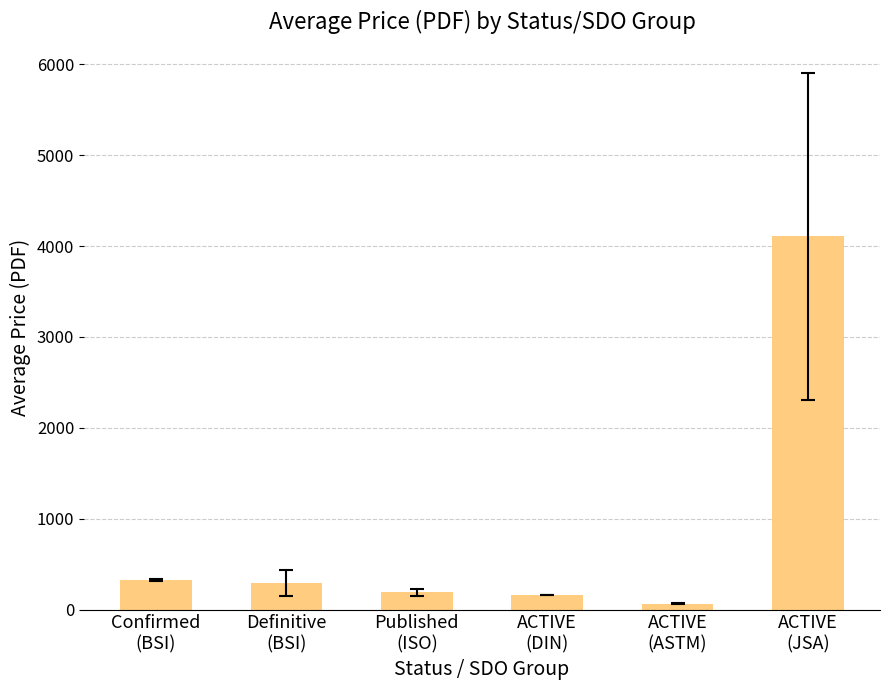

Between Definitive
(BSI) and ACTIVE
(ASTM), which is larger?

Definitive
(BSI)